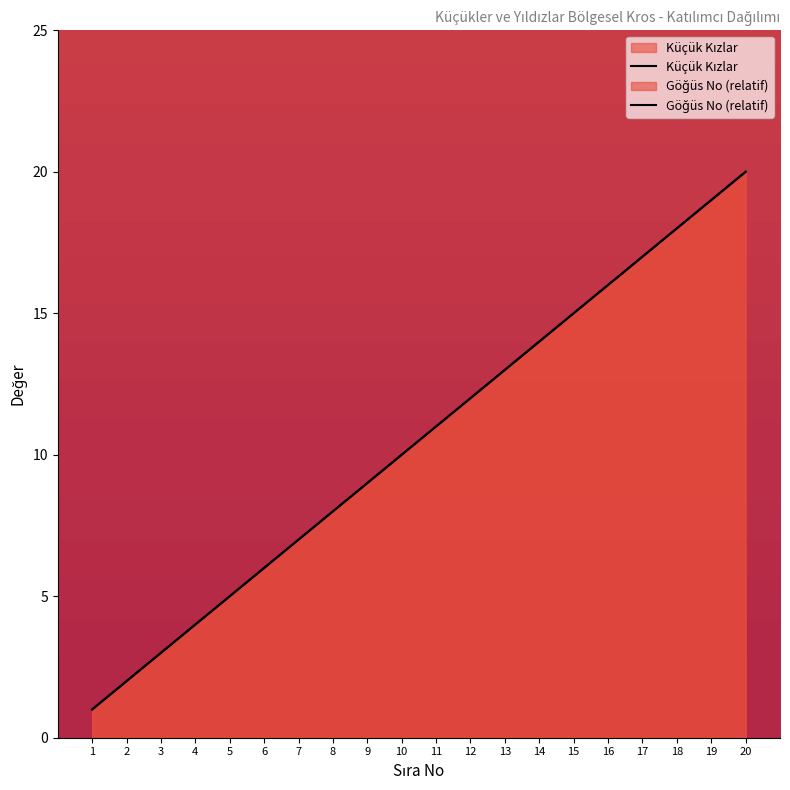

Does the chart have visible grid lines?

No